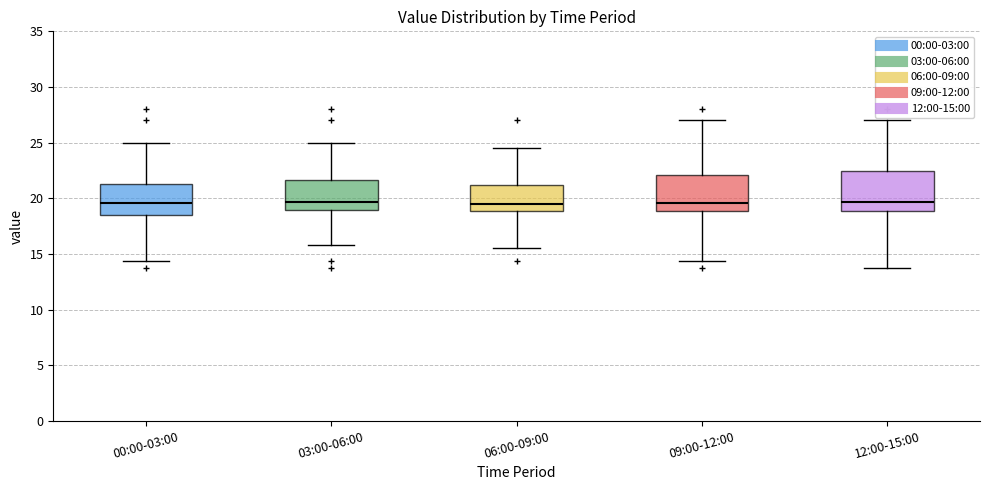

Where does the median line of the box for 12:00-15:00 sit on the y-axis? The values are not printed on the chart, so give them approximately, as read against the axis.

19.5